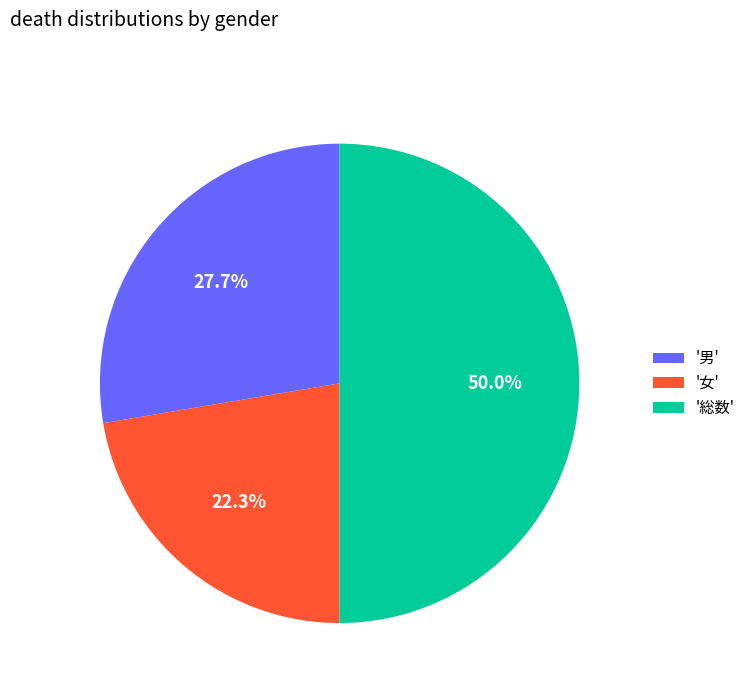

Does '男' represent more than half of the total?

No